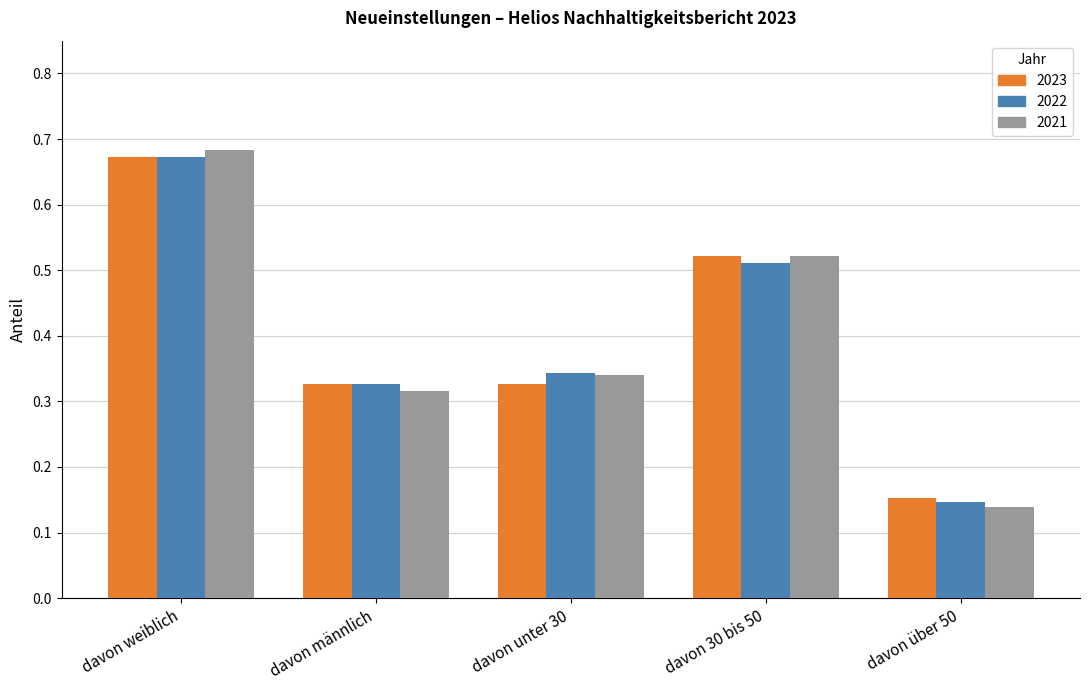

Between davon unter 30 and davon über 50, which series saw the biggest shift?

2021